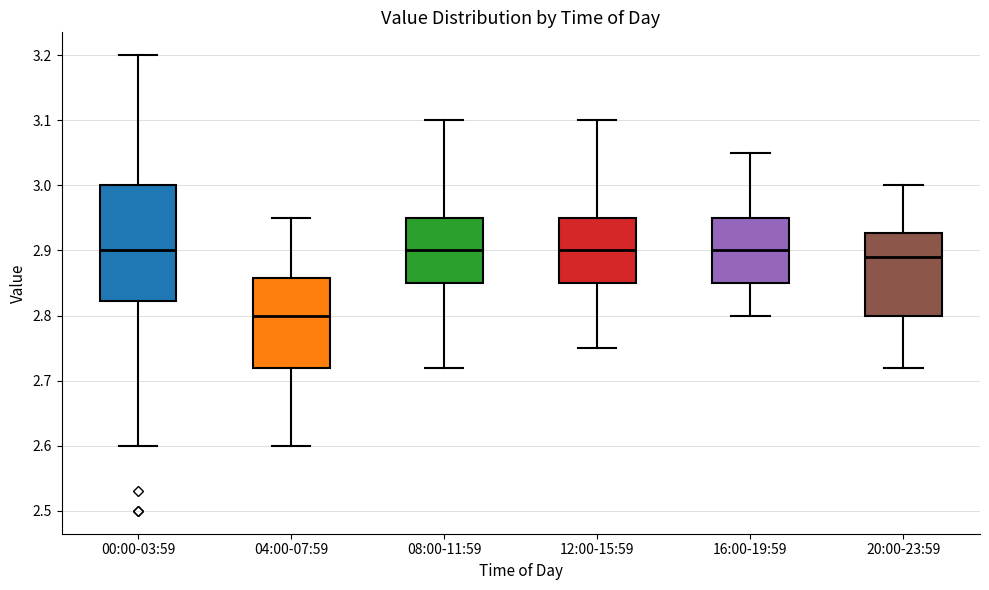

Reading left to right, read every box against the y-axis: the position of its median line, the range the box covers, and the ends of its whiskers. The values are not printed on the chart, so give them approximately, as read against the axis.

00:00-03:59: median 2.90, box 2.82 to 3.00, whiskers 2.60 to 3.20
04:00-07:59: median 2.80, box 2.72 to 2.86, whiskers 2.60 to 2.95
08:00-11:59: median 2.90, box 2.85 to 2.95, whiskers 2.72 to 3.10
12:00-15:59: median 2.90, box 2.85 to 2.95, whiskers 2.75 to 3.10
16:00-19:59: median 2.90, box 2.85 to 2.95, whiskers 2.80 to 3.05
20:00-23:59: median 2.89, box 2.80 to 2.93, whiskers 2.72 to 3.00